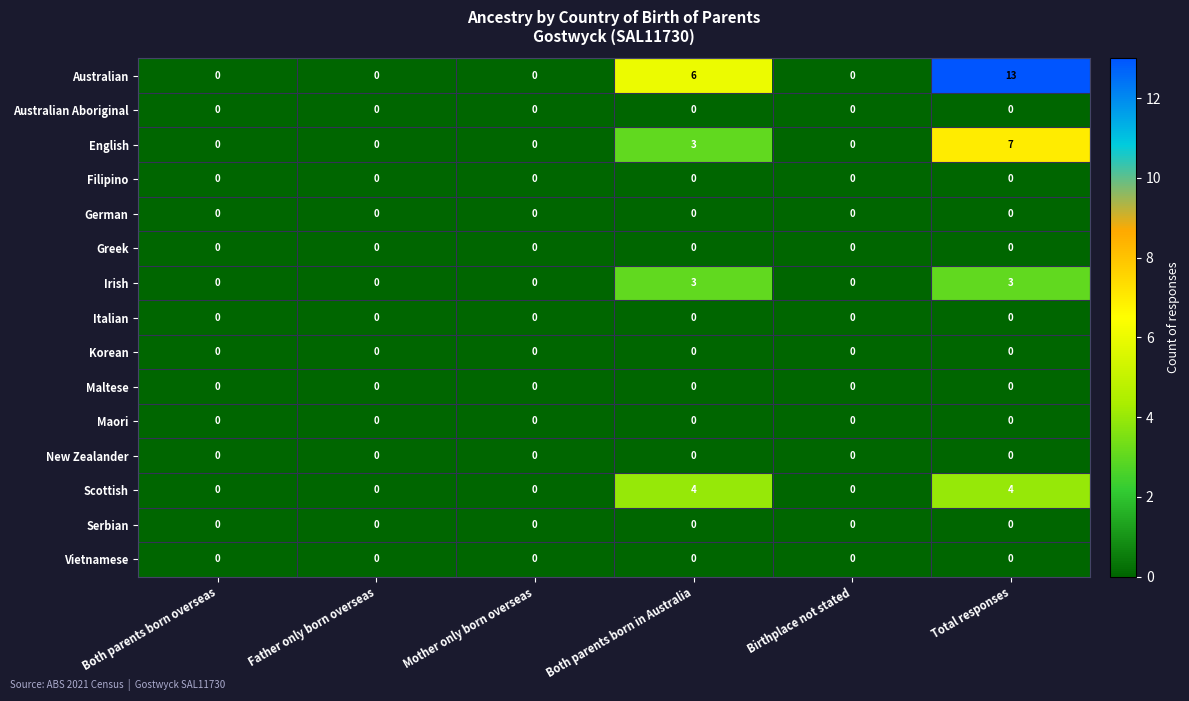

At which category is the sum across all series the highest?

Total responses